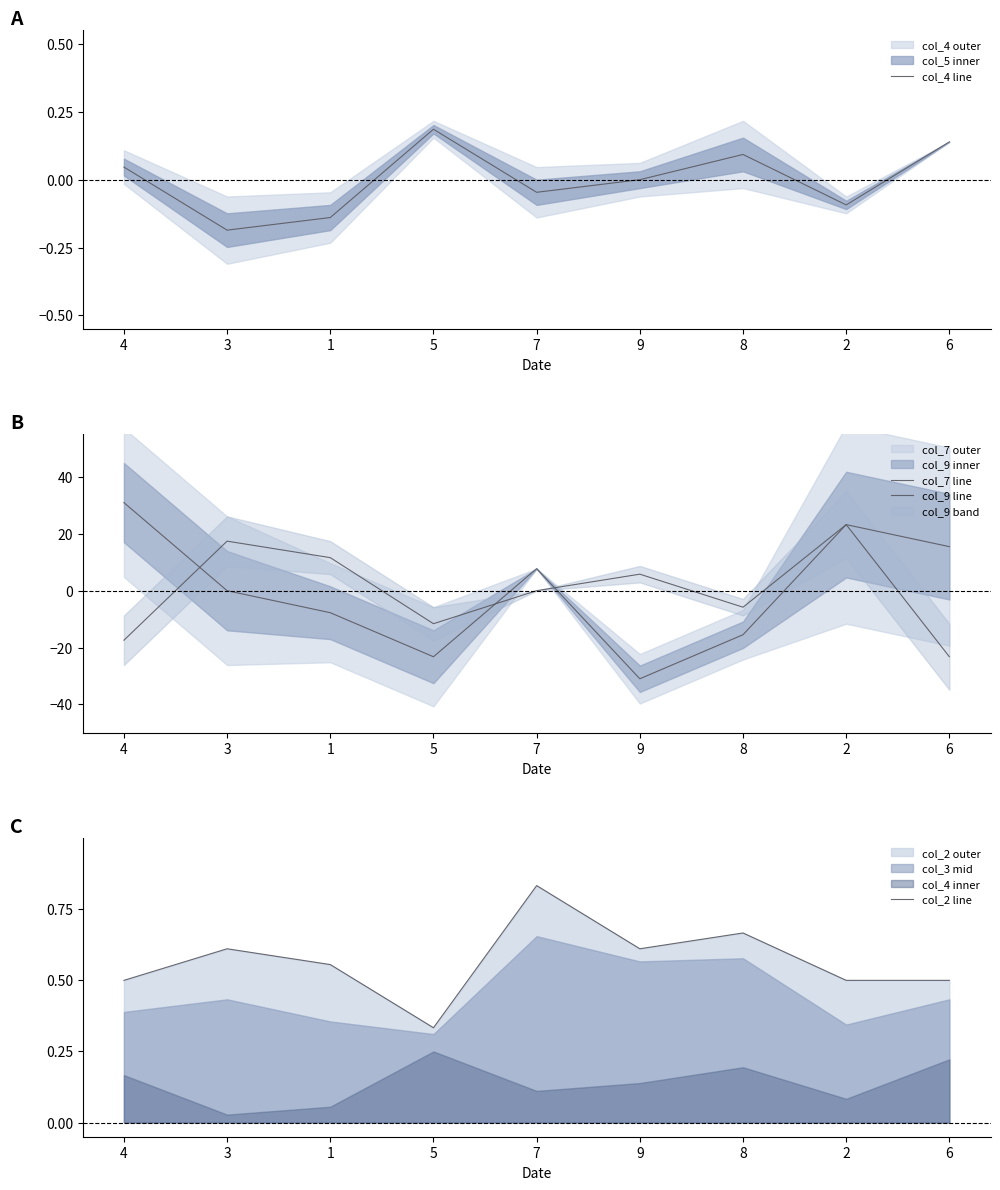

How many interior local peaks does the col_4 line series have?

2